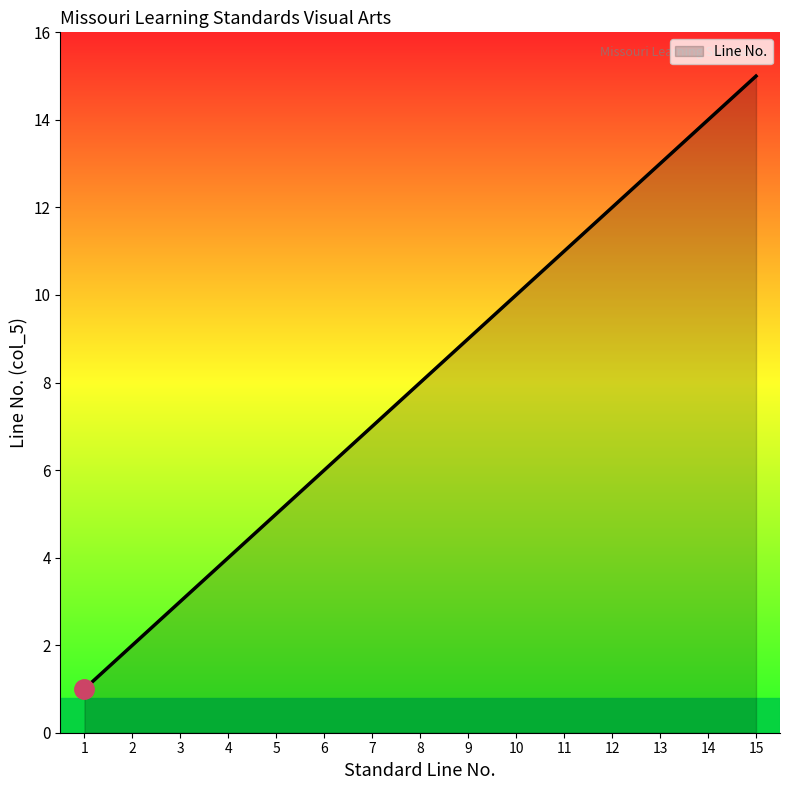

Which category has the highest value across all series?

15